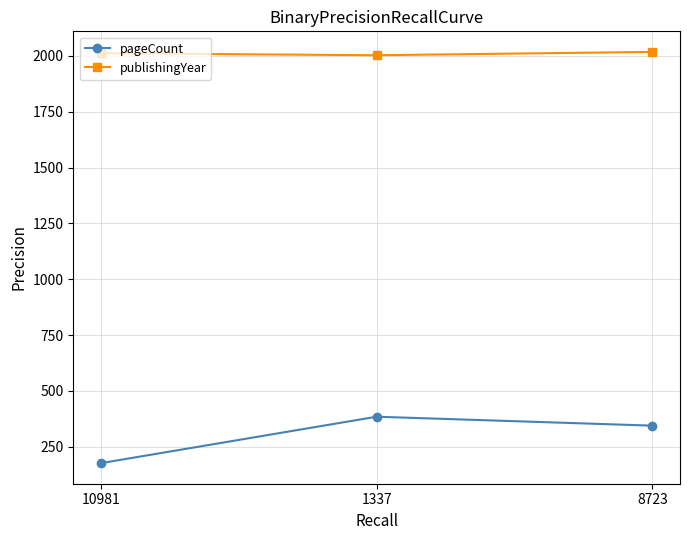

What is the maximum value shown in the chart?

2018